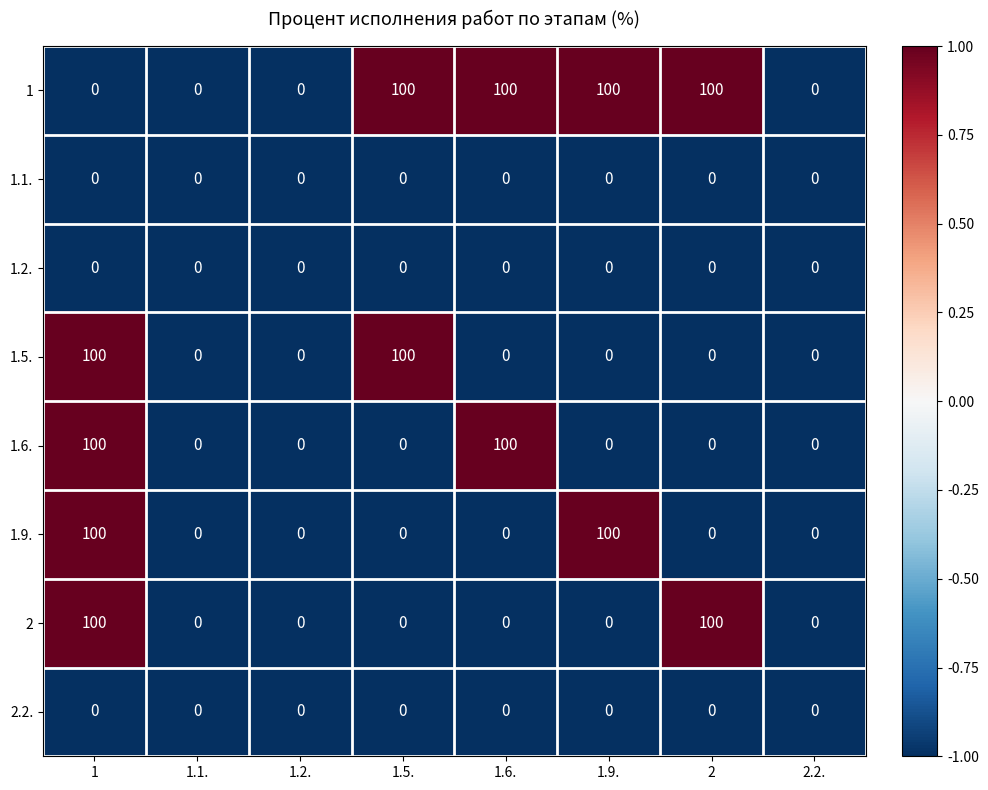

How many 1.9. values are between 0 and 100?

8